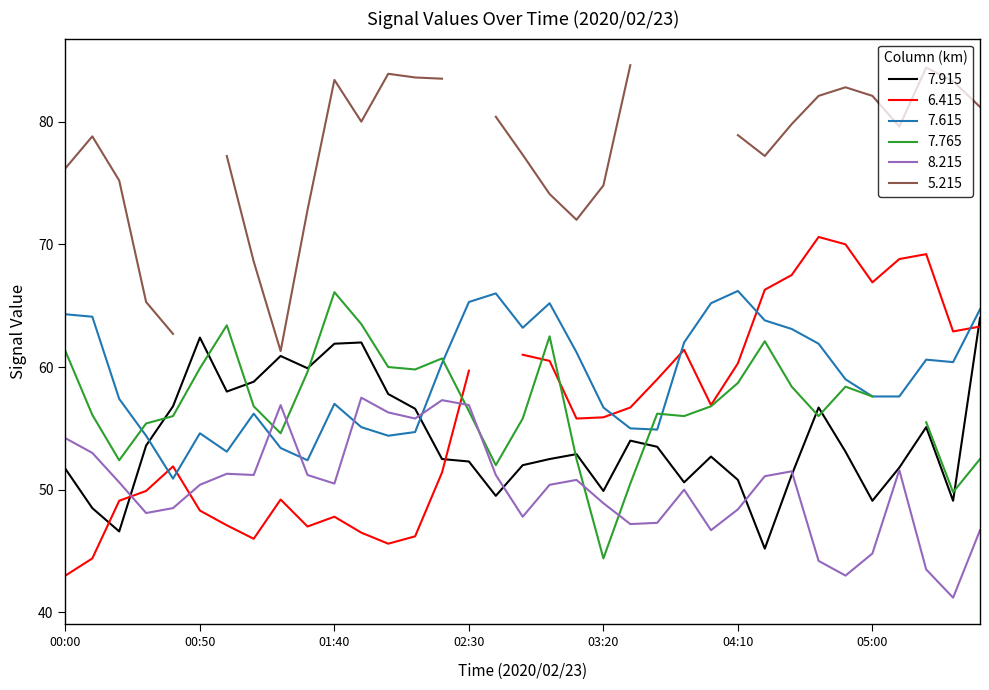

Is this an area chart (filled region under the line)?

No